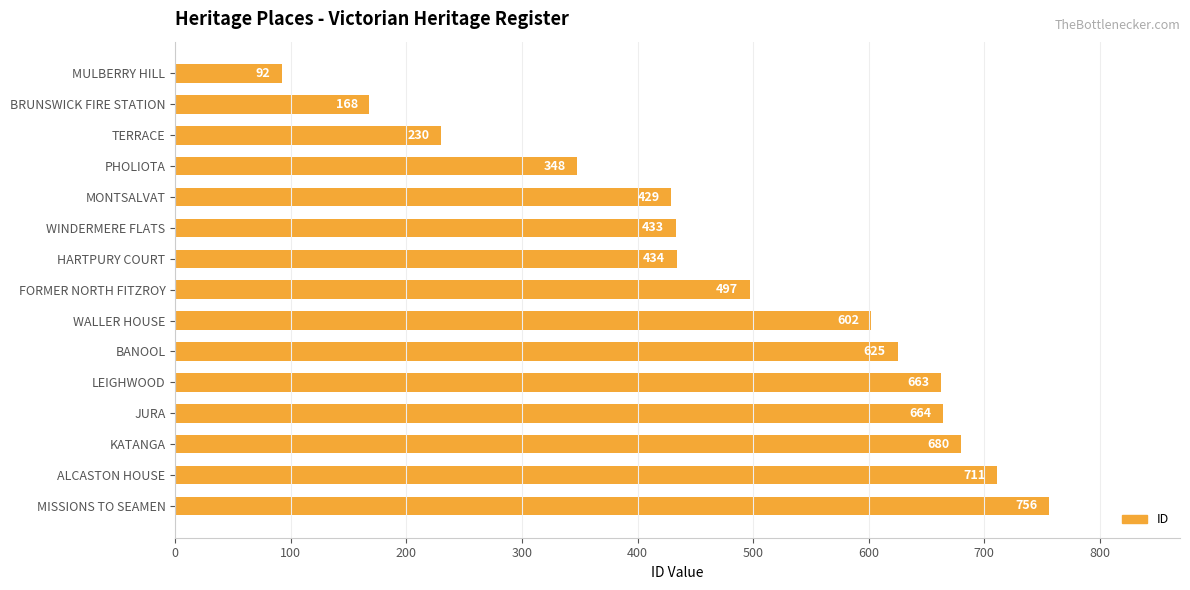

Reading top to bottom, transcribe all the data shown in this chart.

MULBERRY HILL=92	BRUNSWICK FIRE STATION=168	TERRACE=230	PHOLIOTA=348	MONTSALVAT=429	WINDERMERE FLATS=433	HARTPURY COURT=434	FORMER NORTH FITZROY=497	WALLER HOUSE=602	BANOOL=625	LEIGHWOOD=663	JURA=664	KATANGA=680	ALCASTON HOUSE=711	MISSIONS TO SEAMEN=756